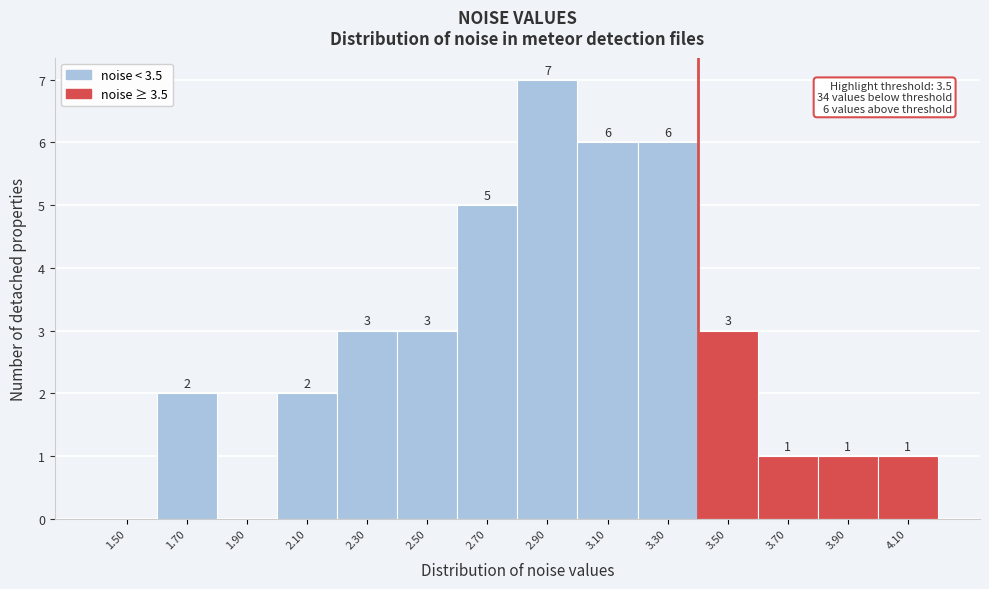

Reading right to left, list all the values displayed in this chart.

4.10=1	3.90=1	3.70=1	3.50=3	3.30=6	3.10=6	2.90=7	2.70=5	2.50=3	2.30=3	2.10=2	1.90=0	1.70=2	1.50=0